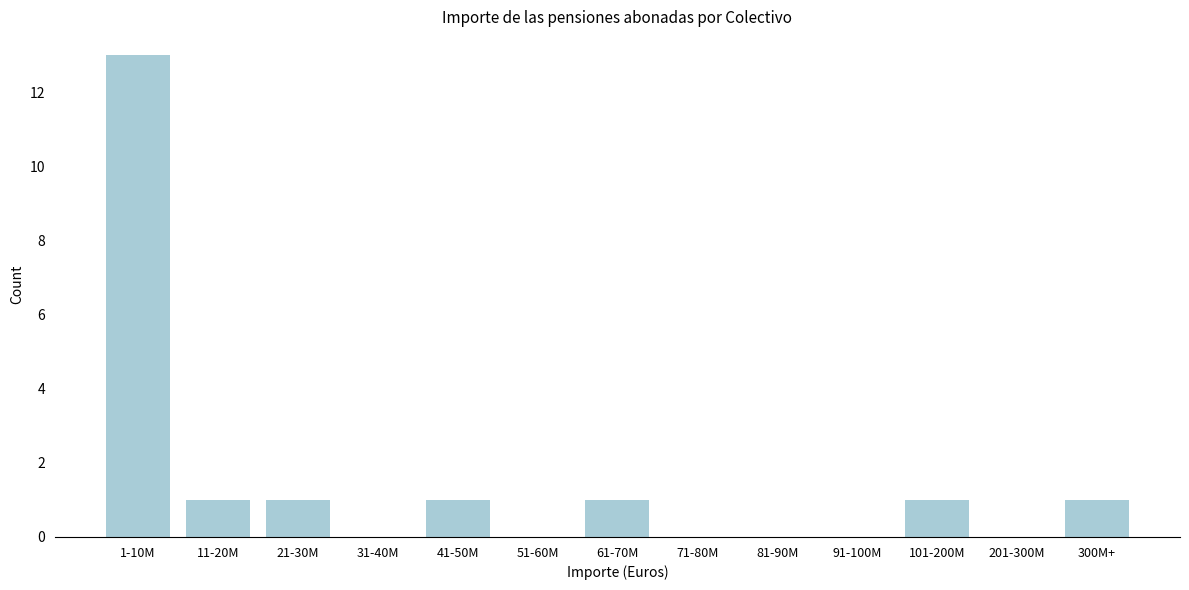

Reading left to right, list all the values displayed in this chart.

1-10M=13	11-20M=1	21-30M=1	31-40M=0	41-50M=1	51-60M=0	61-70M=1	71-80M=0	81-90M=0	91-100M=0	101-200M=1	201-300M=0	300M+=1